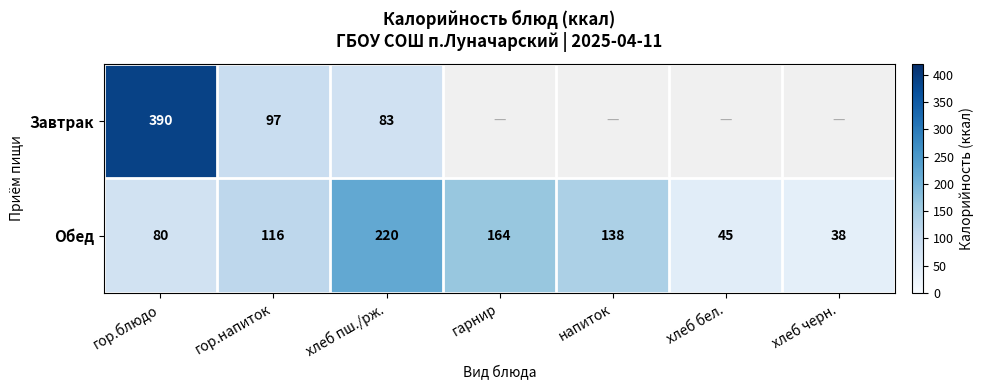

The Обед series shows 112 at гор.блюдо. True or false?

False